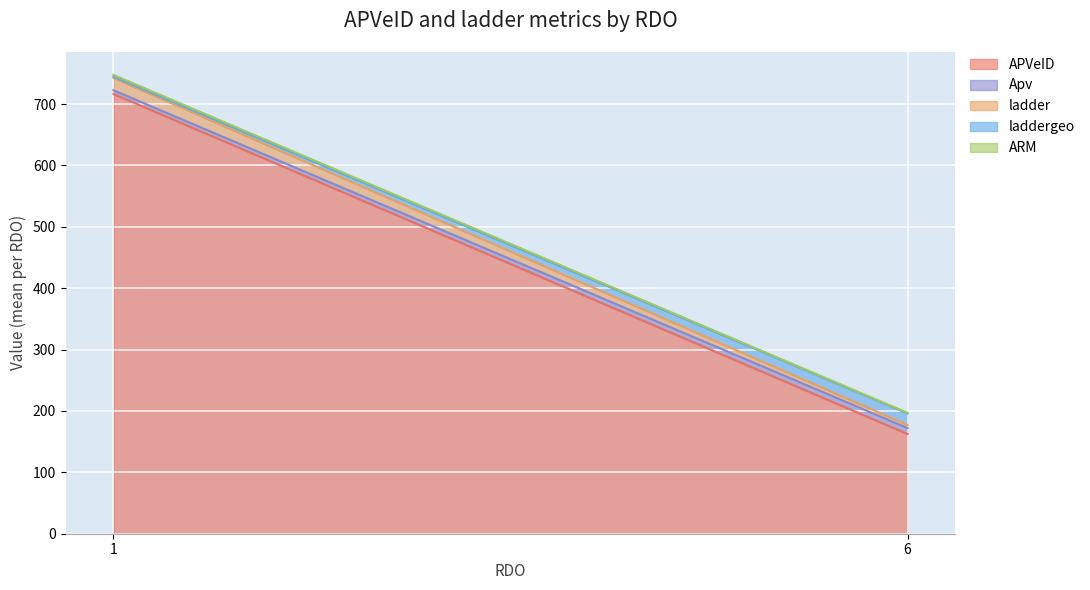

What is the value of the ARM point at the 1st from the left?

2.5